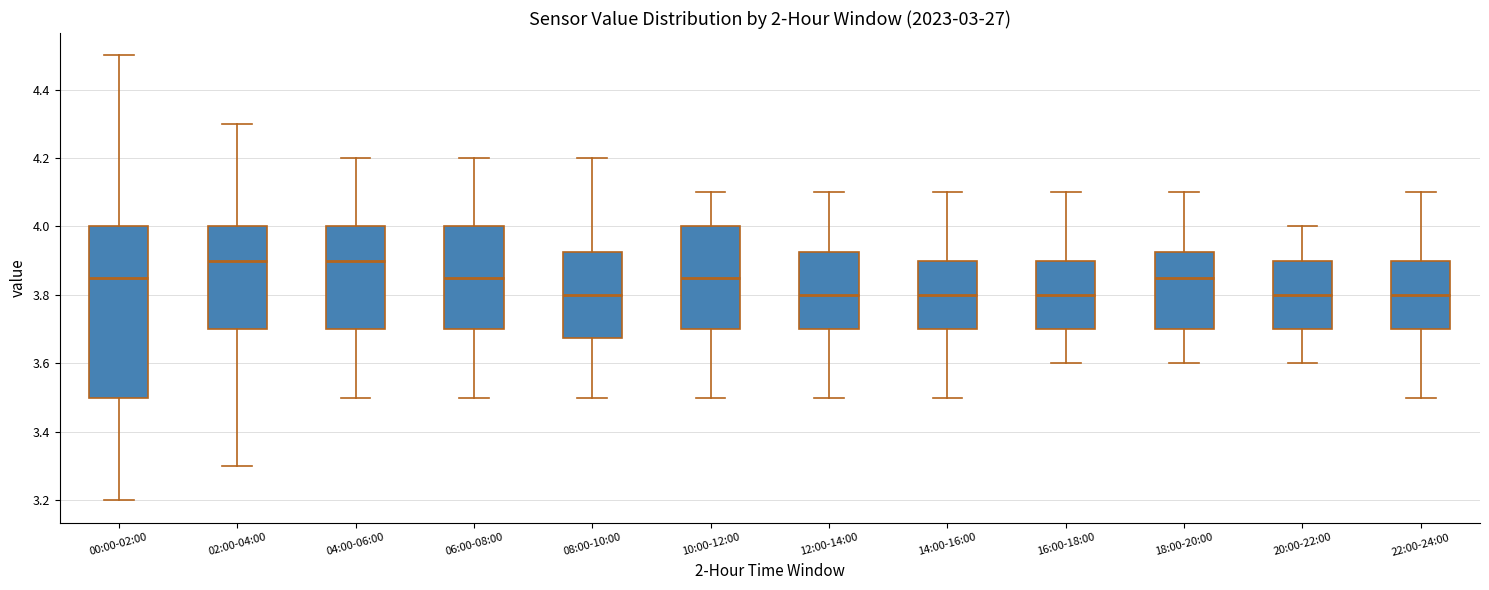

Reading left to right, transcribe this box plot: for each box, give where its median line is, the range the box spans, and where its two whiskers end, as read against the y-axis. The values are not printed on the chart, so give them approximately, as read against the axis.

00:00-02:00: median 3.86, box 3.50 to 4.00, whiskers 3.20 to 4.50
02:00-04:00: median 3.90, box 3.70 to 4.00, whiskers 3.30 to 4.30
04:00-06:00: median 3.90, box 3.70 to 4.00, whiskers 3.50 to 4.20
06:00-08:00: median 3.86, box 3.70 to 4.00, whiskers 3.50 to 4.20
08:00-10:00: median 3.80, box 3.68 to 3.92, whiskers 3.50 to 4.20
10:00-12:00: median 3.86, box 3.70 to 4.00, whiskers 3.50 to 4.10
12:00-14:00: median 3.80, box 3.70 to 3.92, whiskers 3.50 to 4.10
14:00-16:00: median 3.80, box 3.70 to 3.90, whiskers 3.50 to 4.10
16:00-18:00: median 3.80, box 3.70 to 3.90, whiskers 3.60 to 4.10
18:00-20:00: median 3.86, box 3.70 to 3.92, whiskers 3.60 to 4.10
20:00-22:00: median 3.80, box 3.70 to 3.90, whiskers 3.60 to 4.00
22:00-24:00: median 3.80, box 3.70 to 3.90, whiskers 3.50 to 4.10